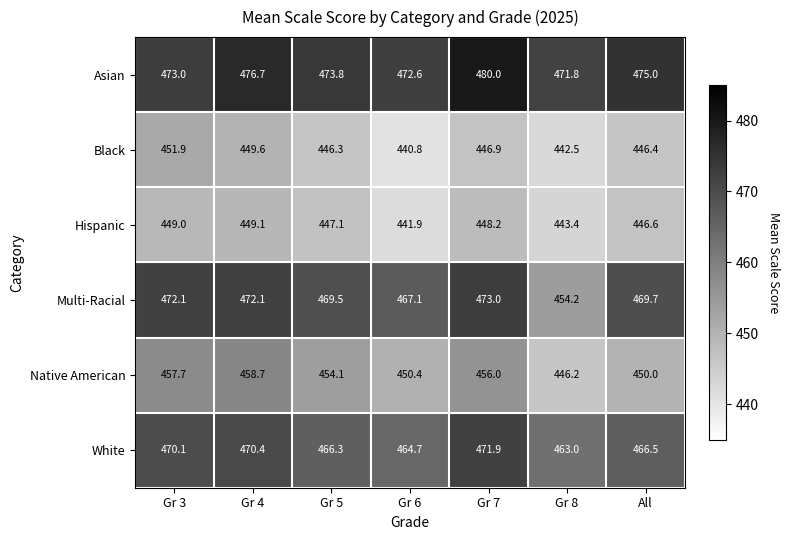

At which category does the chart reach its minimum across all series?

Gr 6